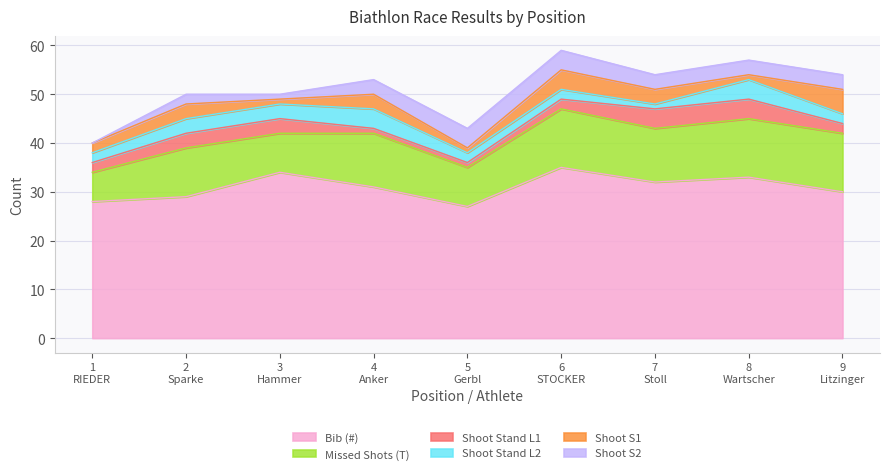

Which category has the highest value across all series?

6
STOCKER